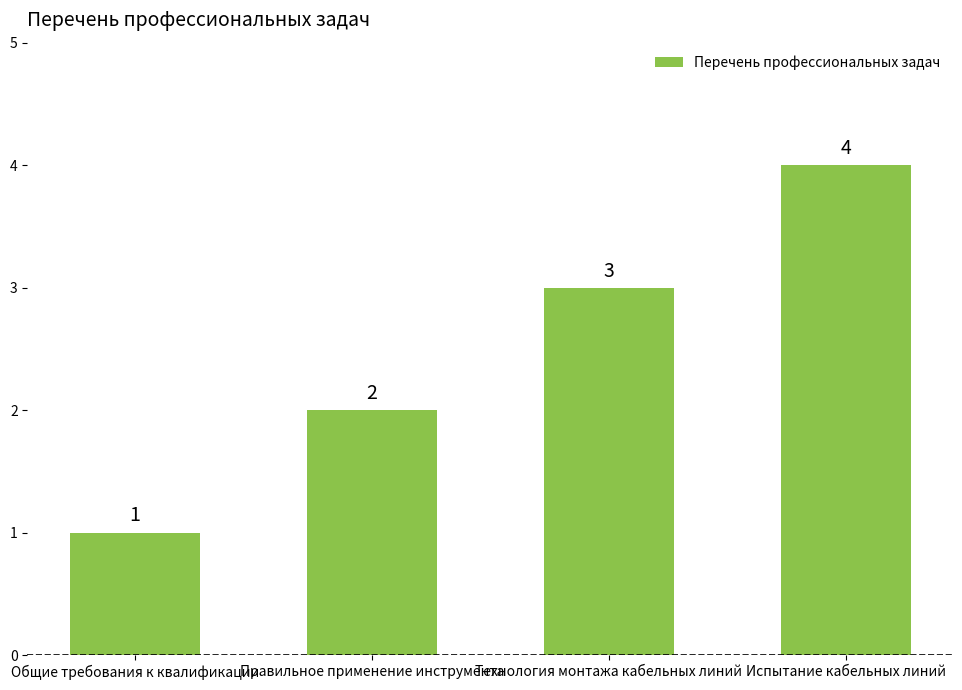

What is the greatest value displayed?

4